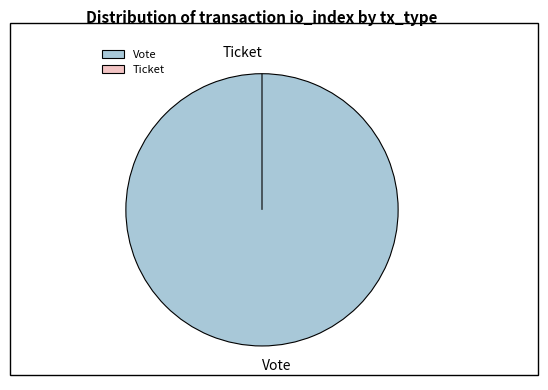

Which slice is the largest?

Vote